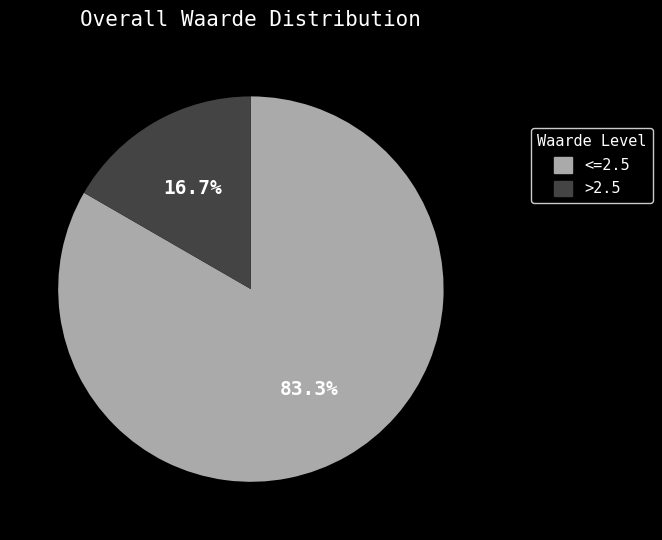

Is there any slice that represents more than half of the pie?

Yes